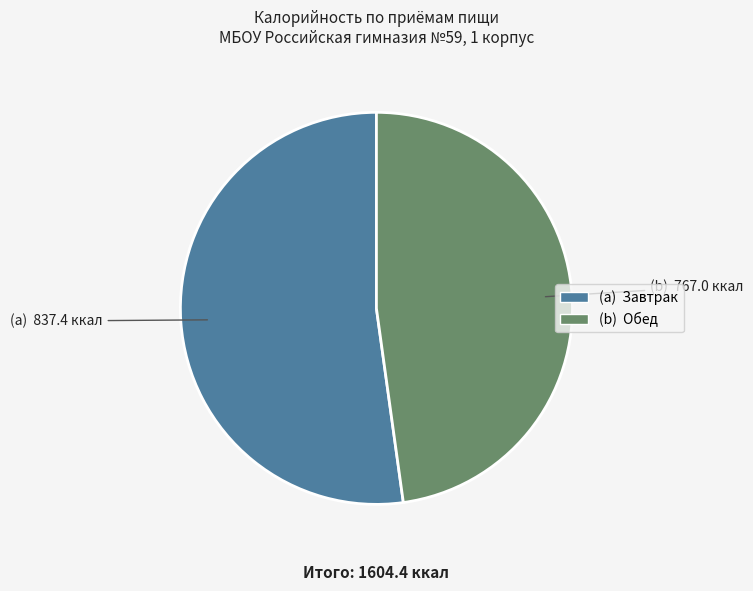

Is there any slice that represents more than half of the pie?

Yes